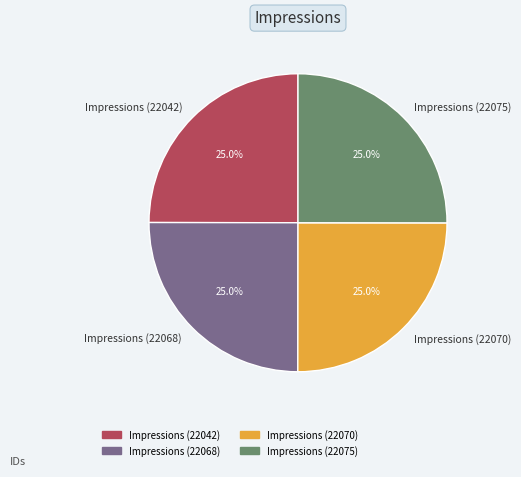

Is there a majority slice in this chart?

No